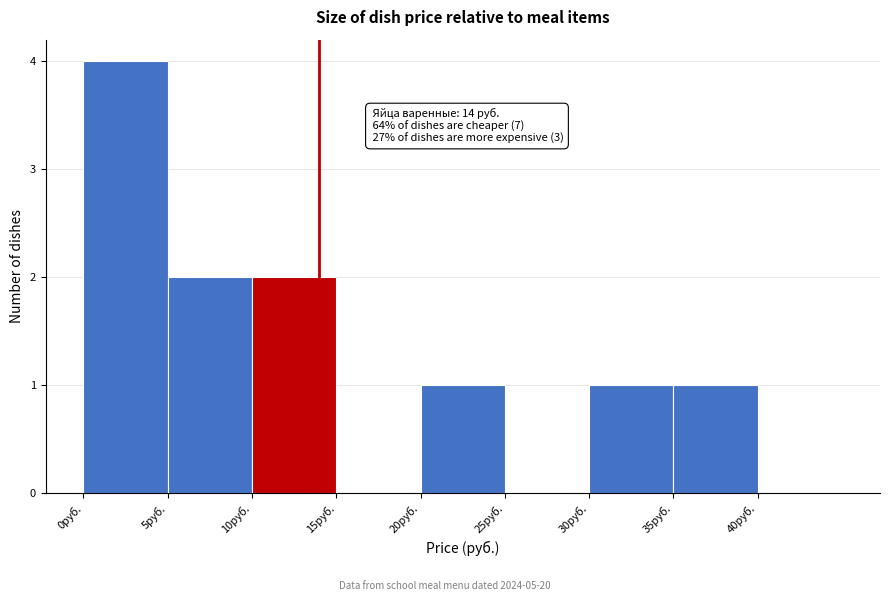

Over which range of the x-axis is the bar tallest?

0 to 5